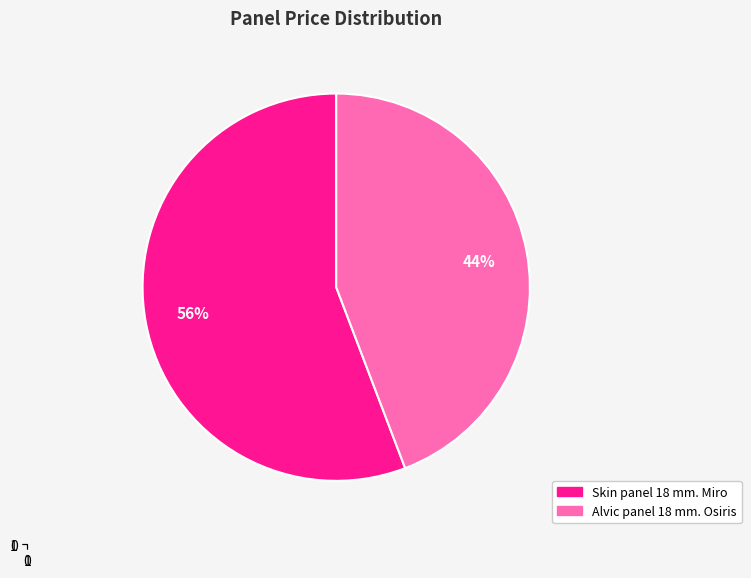

Is Skin panel 18 mm. Miro the majority of the pie?

Yes